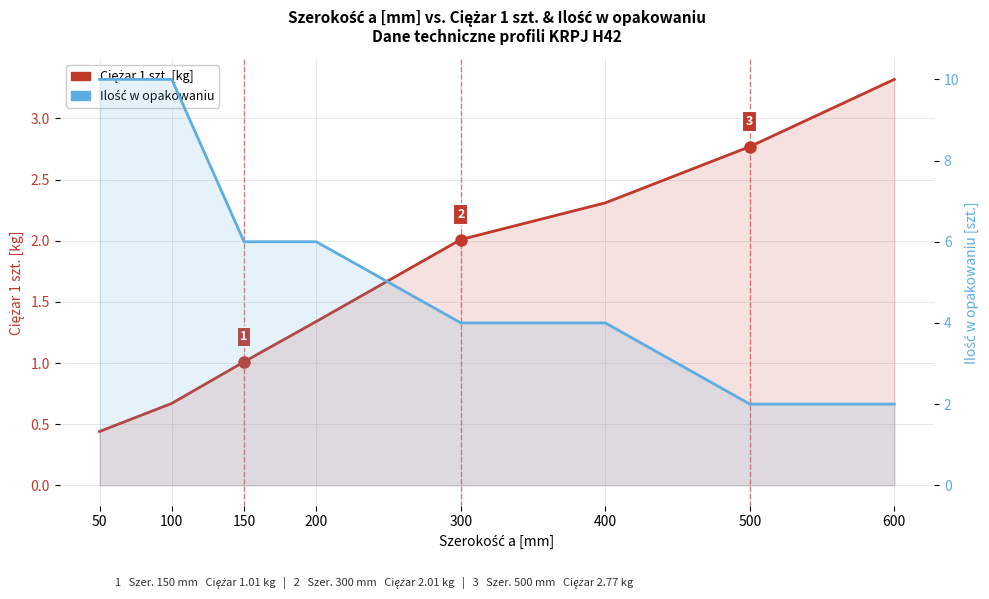

How many categories are shown in the chart?

8